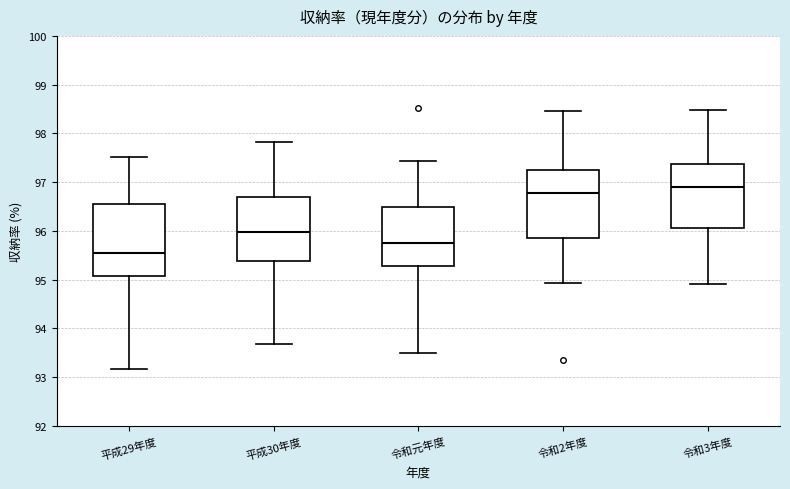

Where does the lower whisker of the box for 令和元年度 end on the y-axis? The values are not printed on the chart, so give them approximately, as read against the axis.

93.5